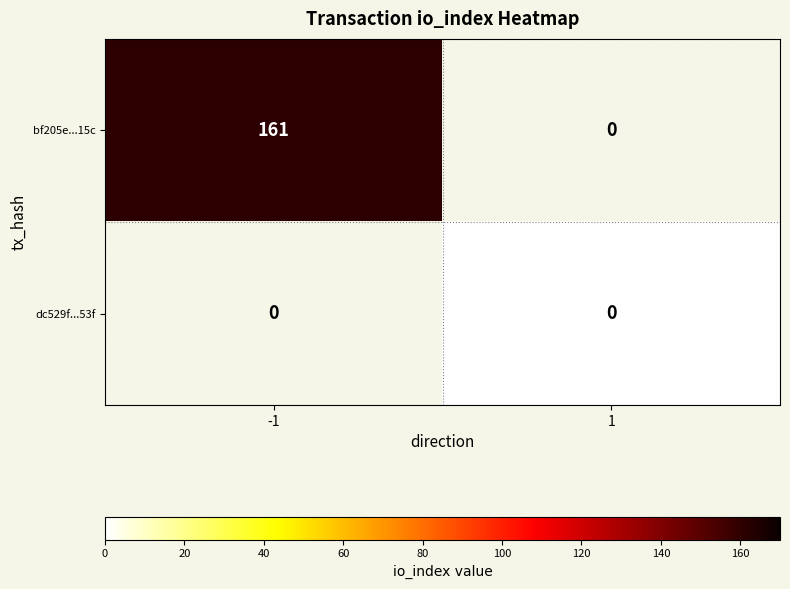

Is it true that bf205e...15c equals 237 at -1?

False